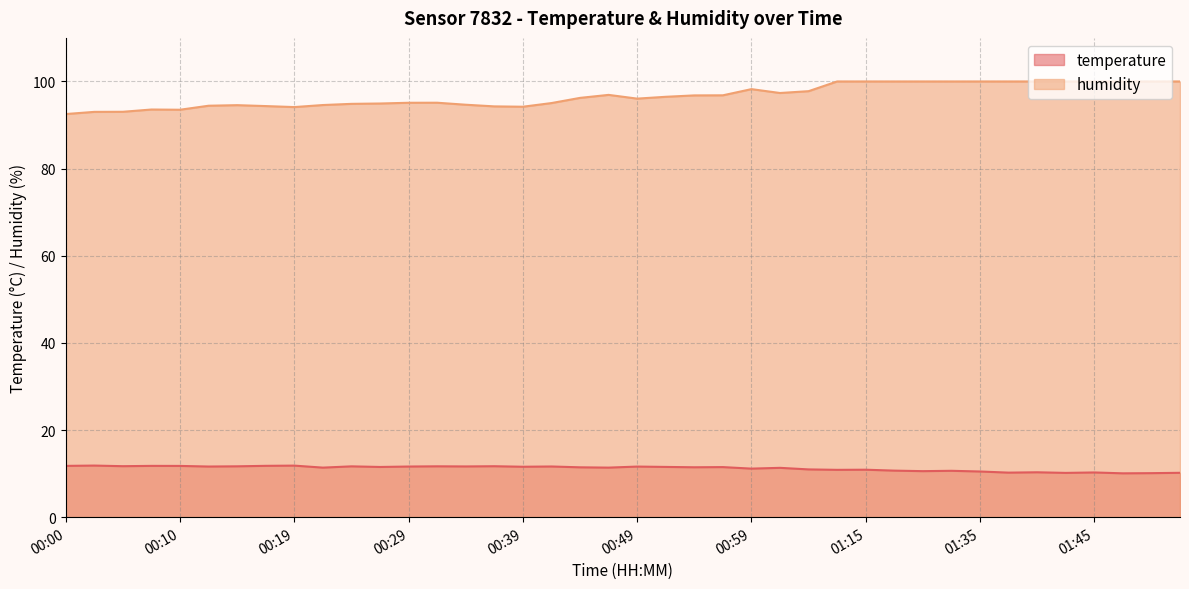

At which label is temperature closest to 10?

01:47